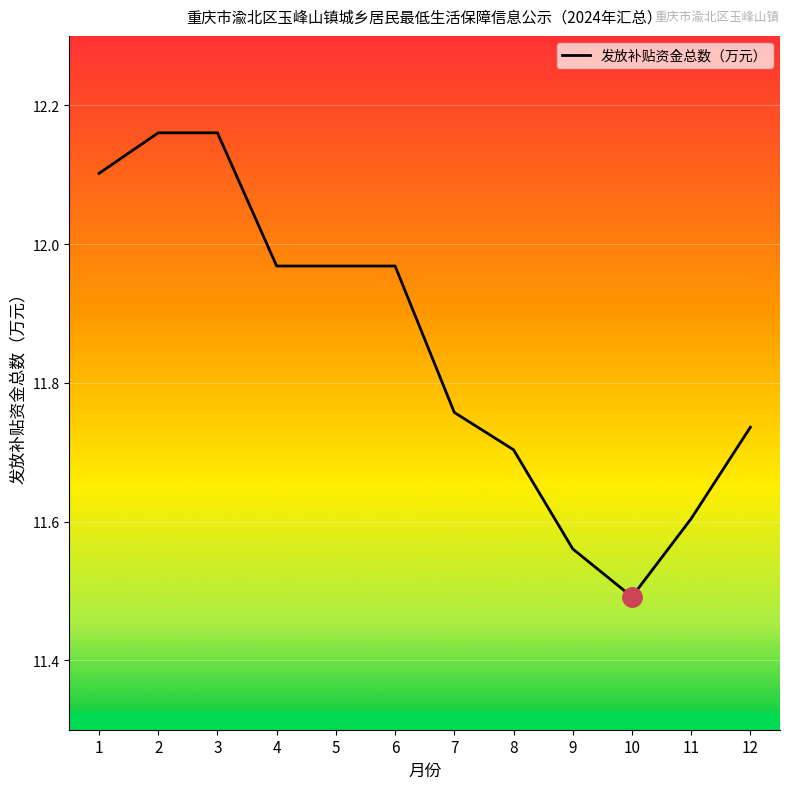

The value at 8 is 11.7. True or false?

True